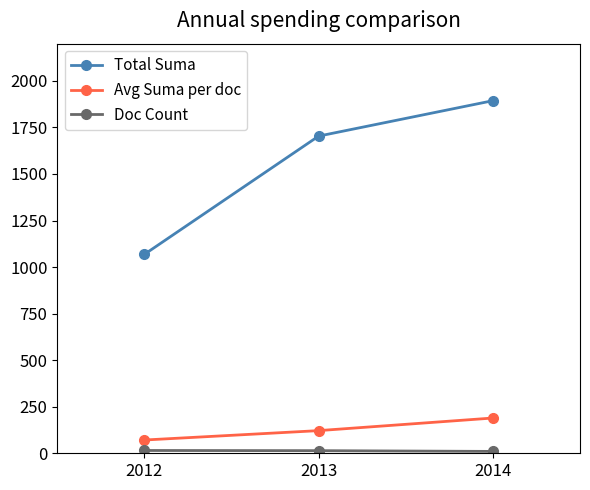

How many series are shown in this chart?

3